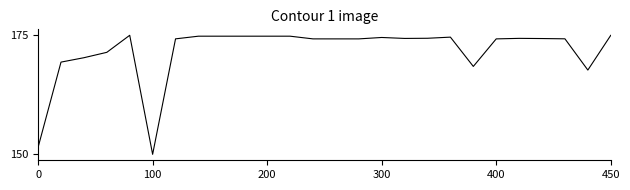

Is this an area chart (filled region under the line)?

No